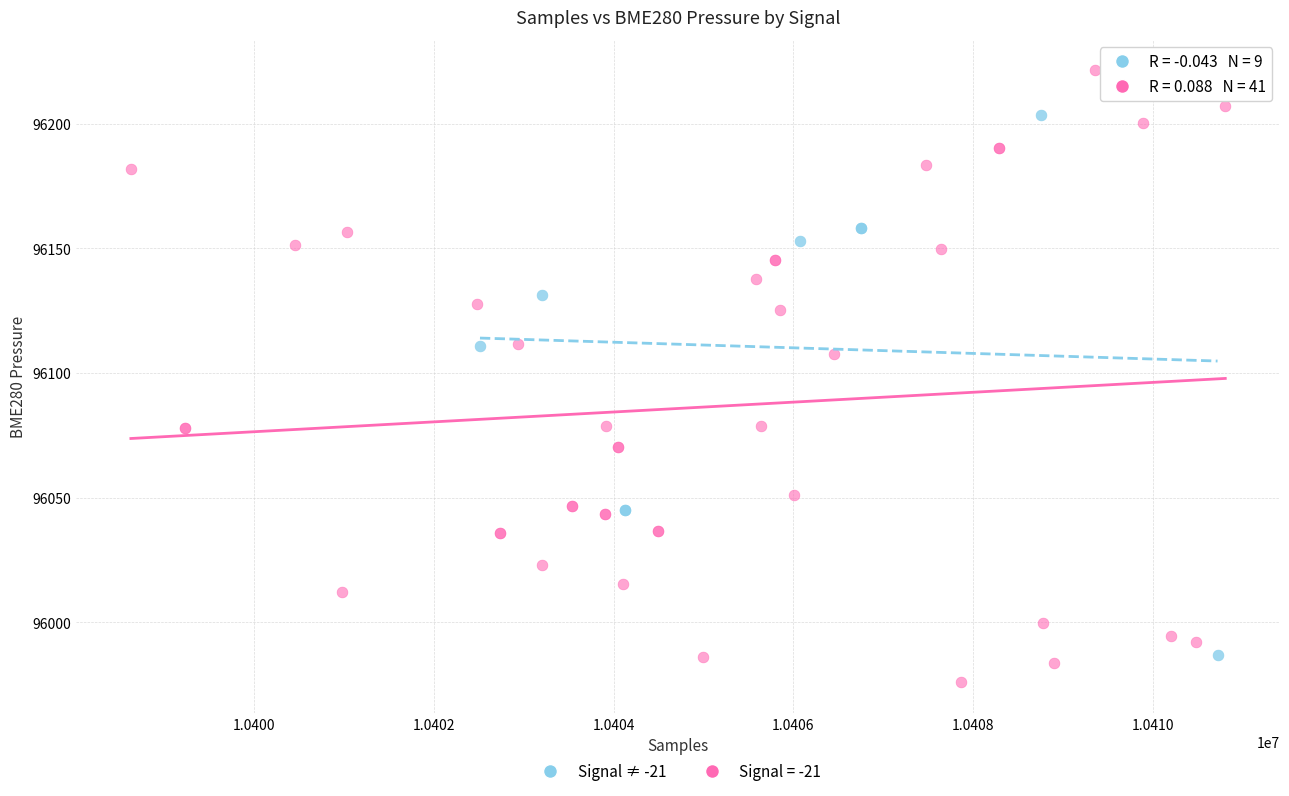

Which series reaches the minimum Y coordinate?

Signal = -21